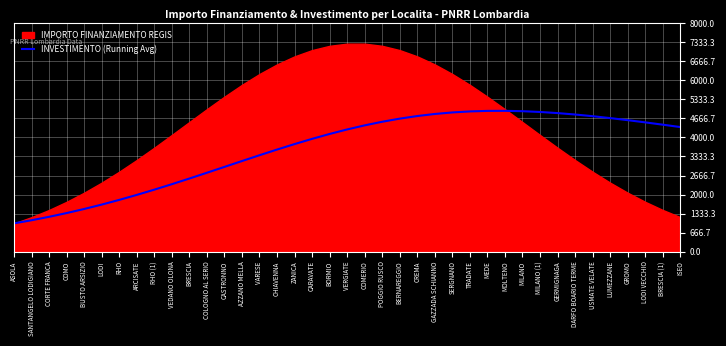

How many lines are shown in the chart?

1